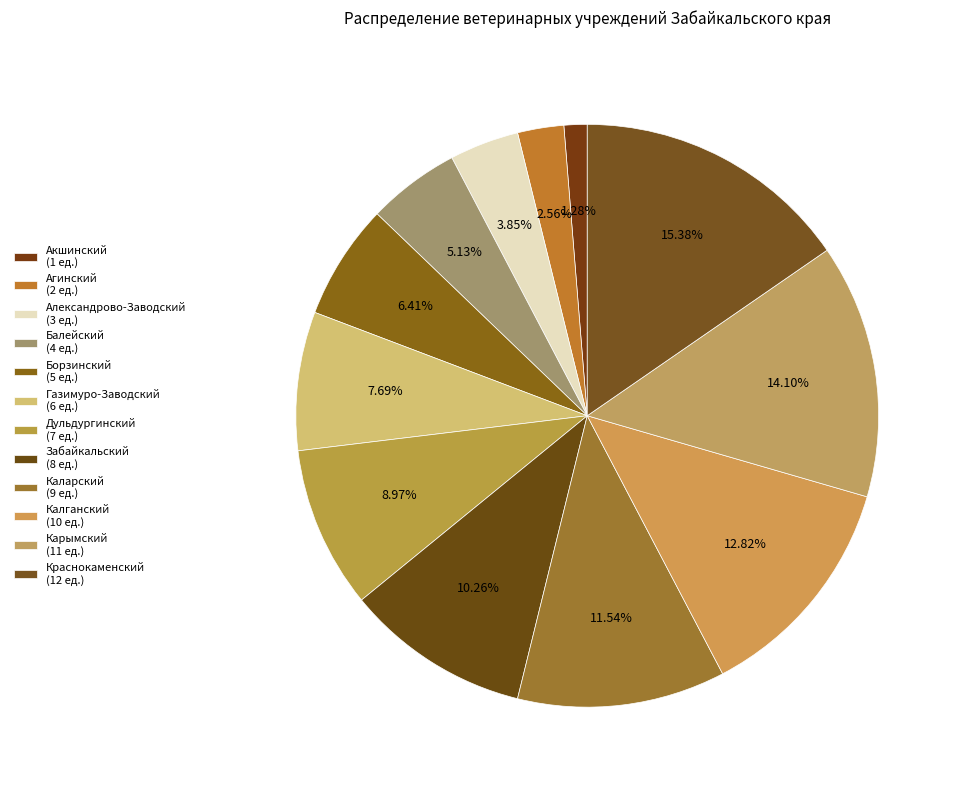

How many slices are in this pie chart?

12